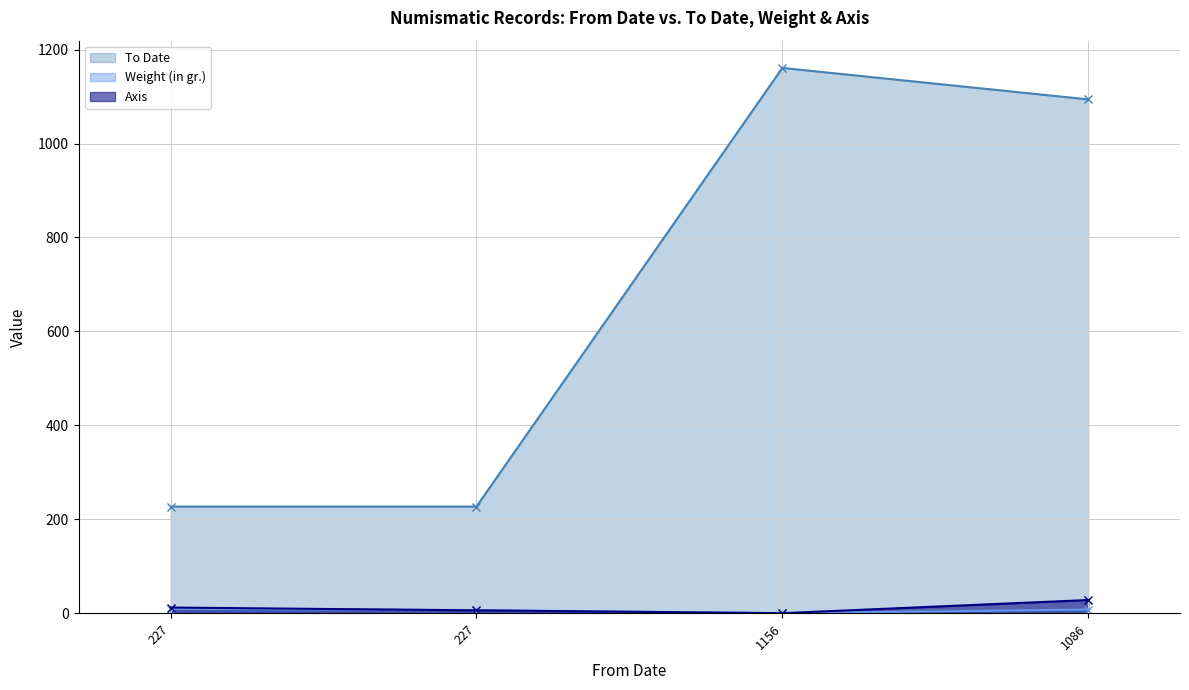

Which category has the lowest value in the Weight (in gr.) series?

1156